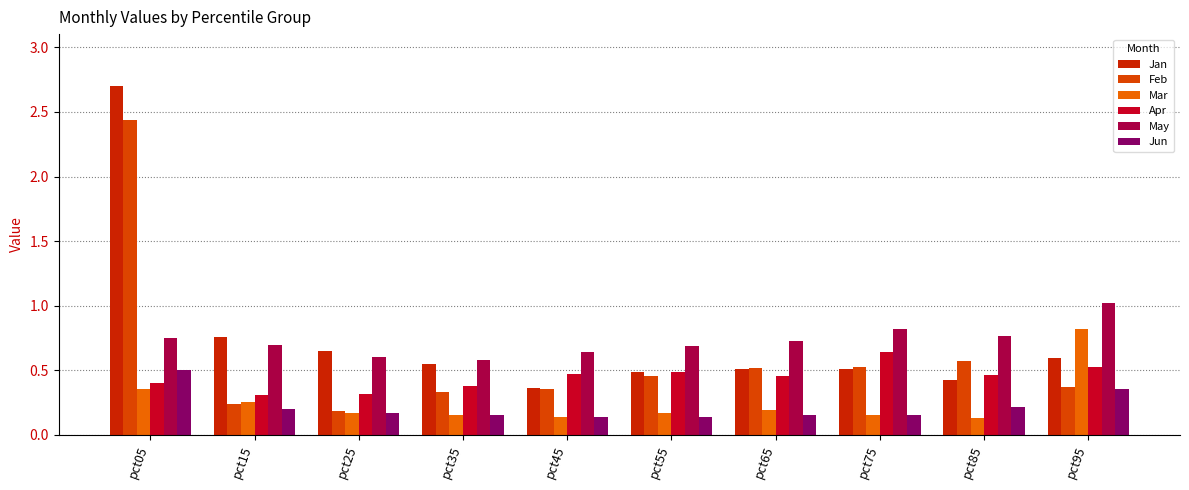

List the labels in order of Apr value, smallest first.

pct15, pct25, pct35, pct05, pct65, pct85, pct45, pct55, pct95, pct75